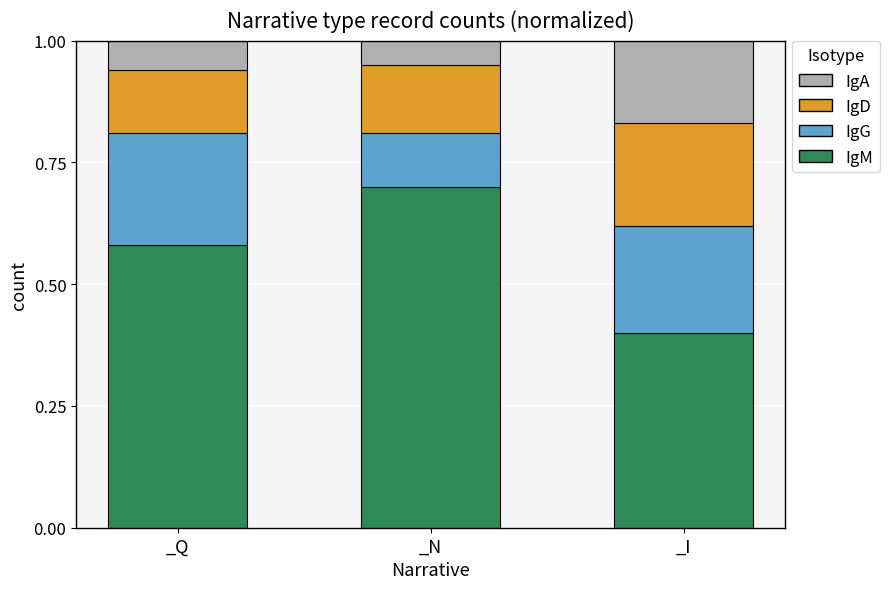

The IgM series shows 0.6 at _I. True or false?

False